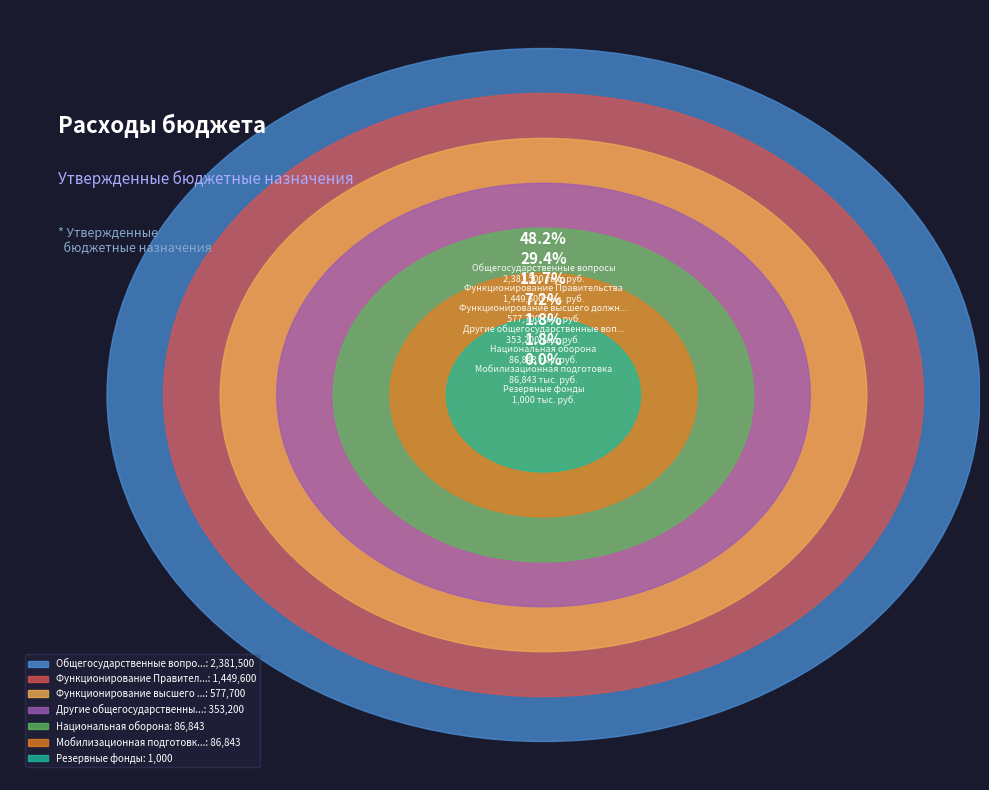

Combined, do Функционирование Правительства and Мобилизационная подготовка account for over 50%?

No